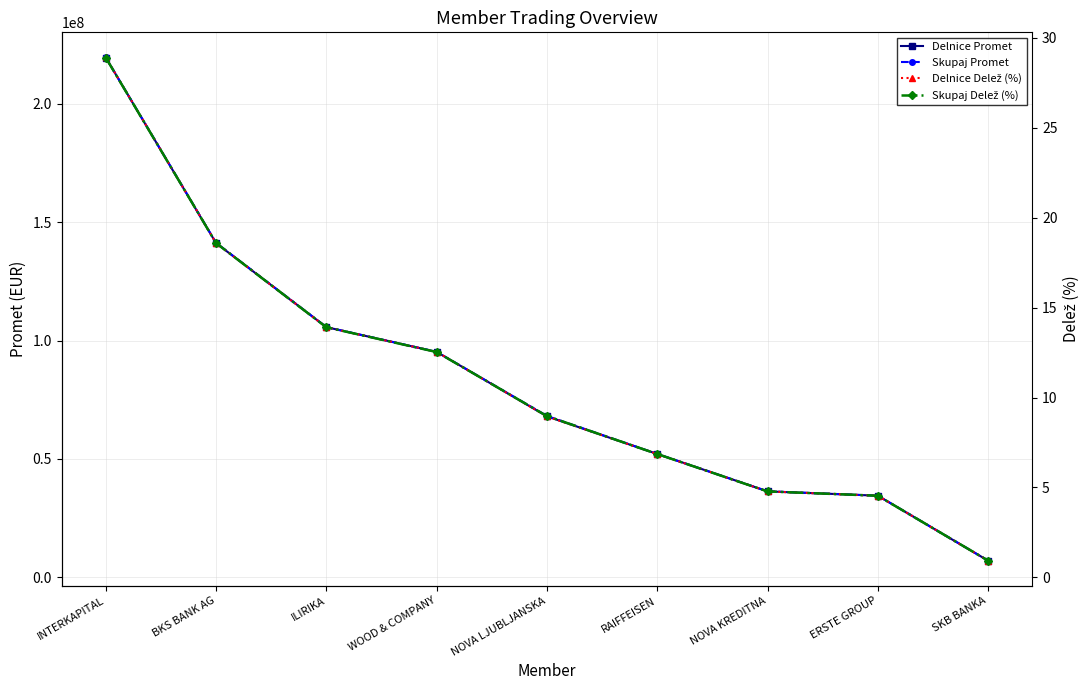

True or false: Skupaj Delež (%) has a value of 6.9 at RAIFFEISEN.

True